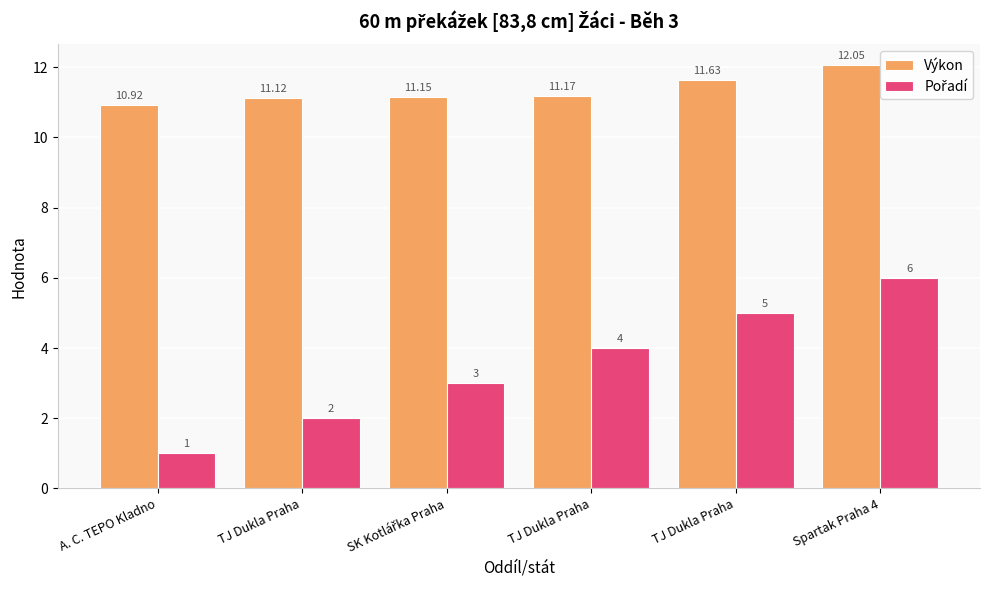

How many values in the Výkon series exceed 11?

5